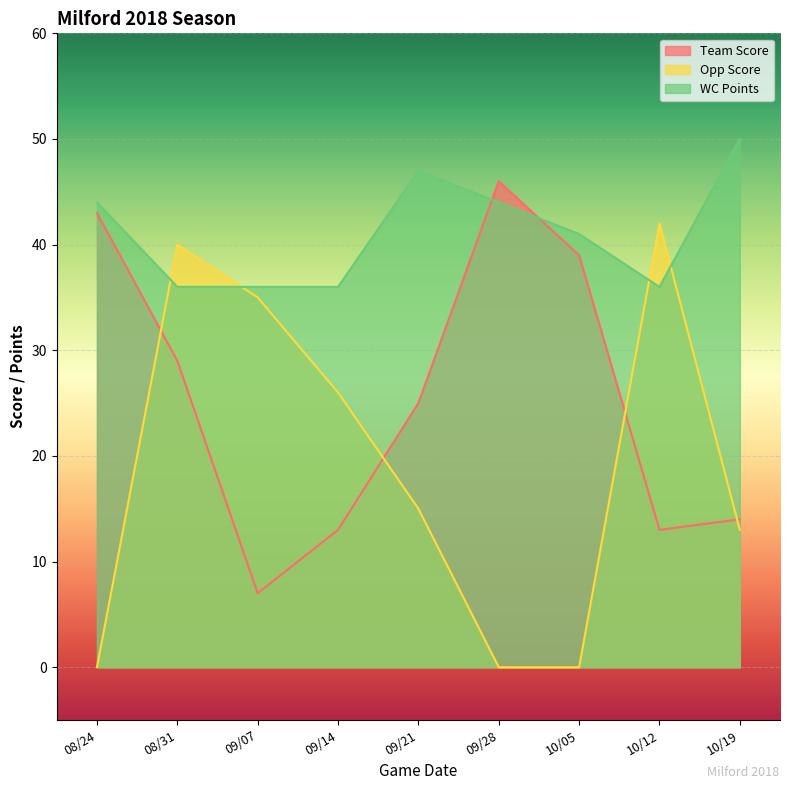

Does the chart display data point markers on the line(s)?

No